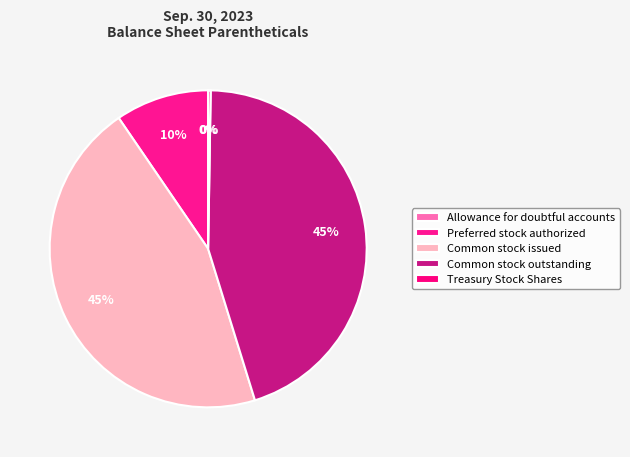

True or false: Common stock issued accounts for 45% of the total.

True